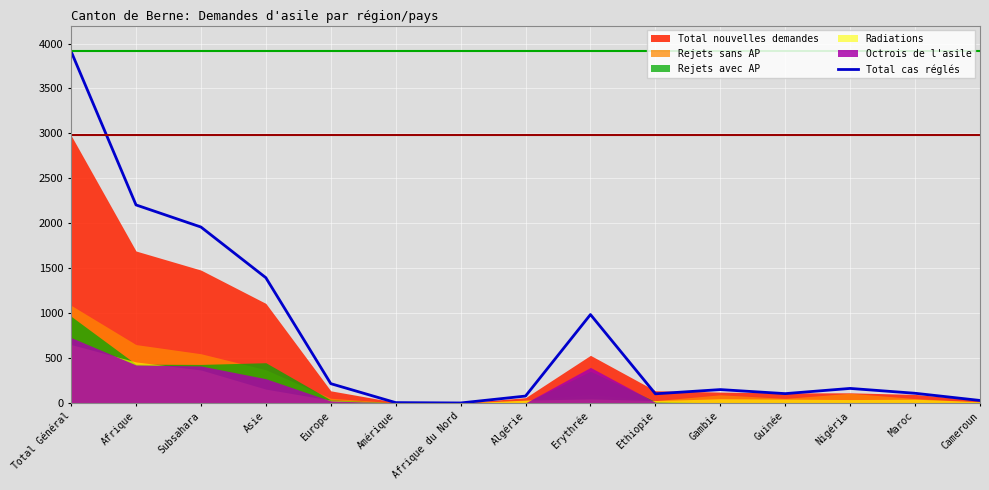

Where is the first local maximum?

Erythrée